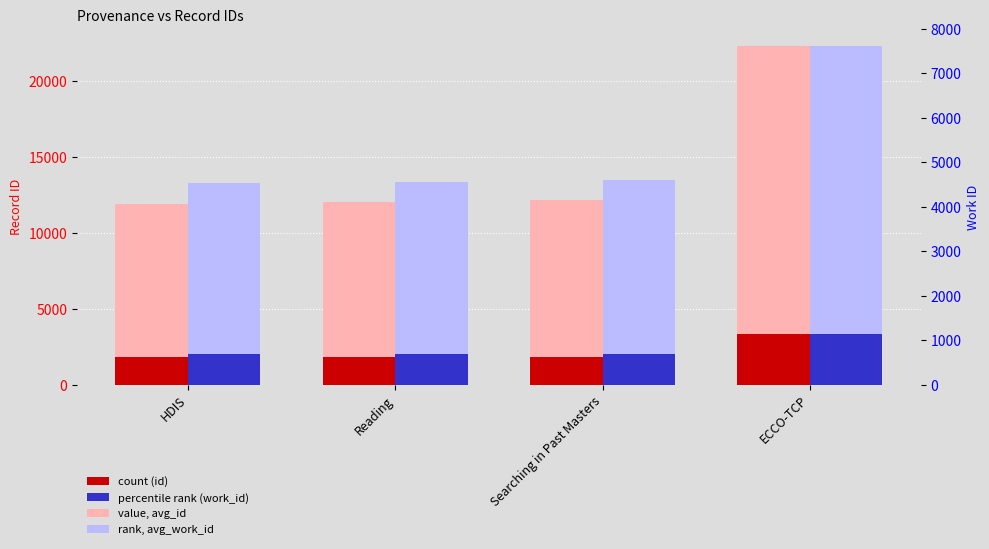

Which series has the largest range (max minus min)?

avg_id (record)